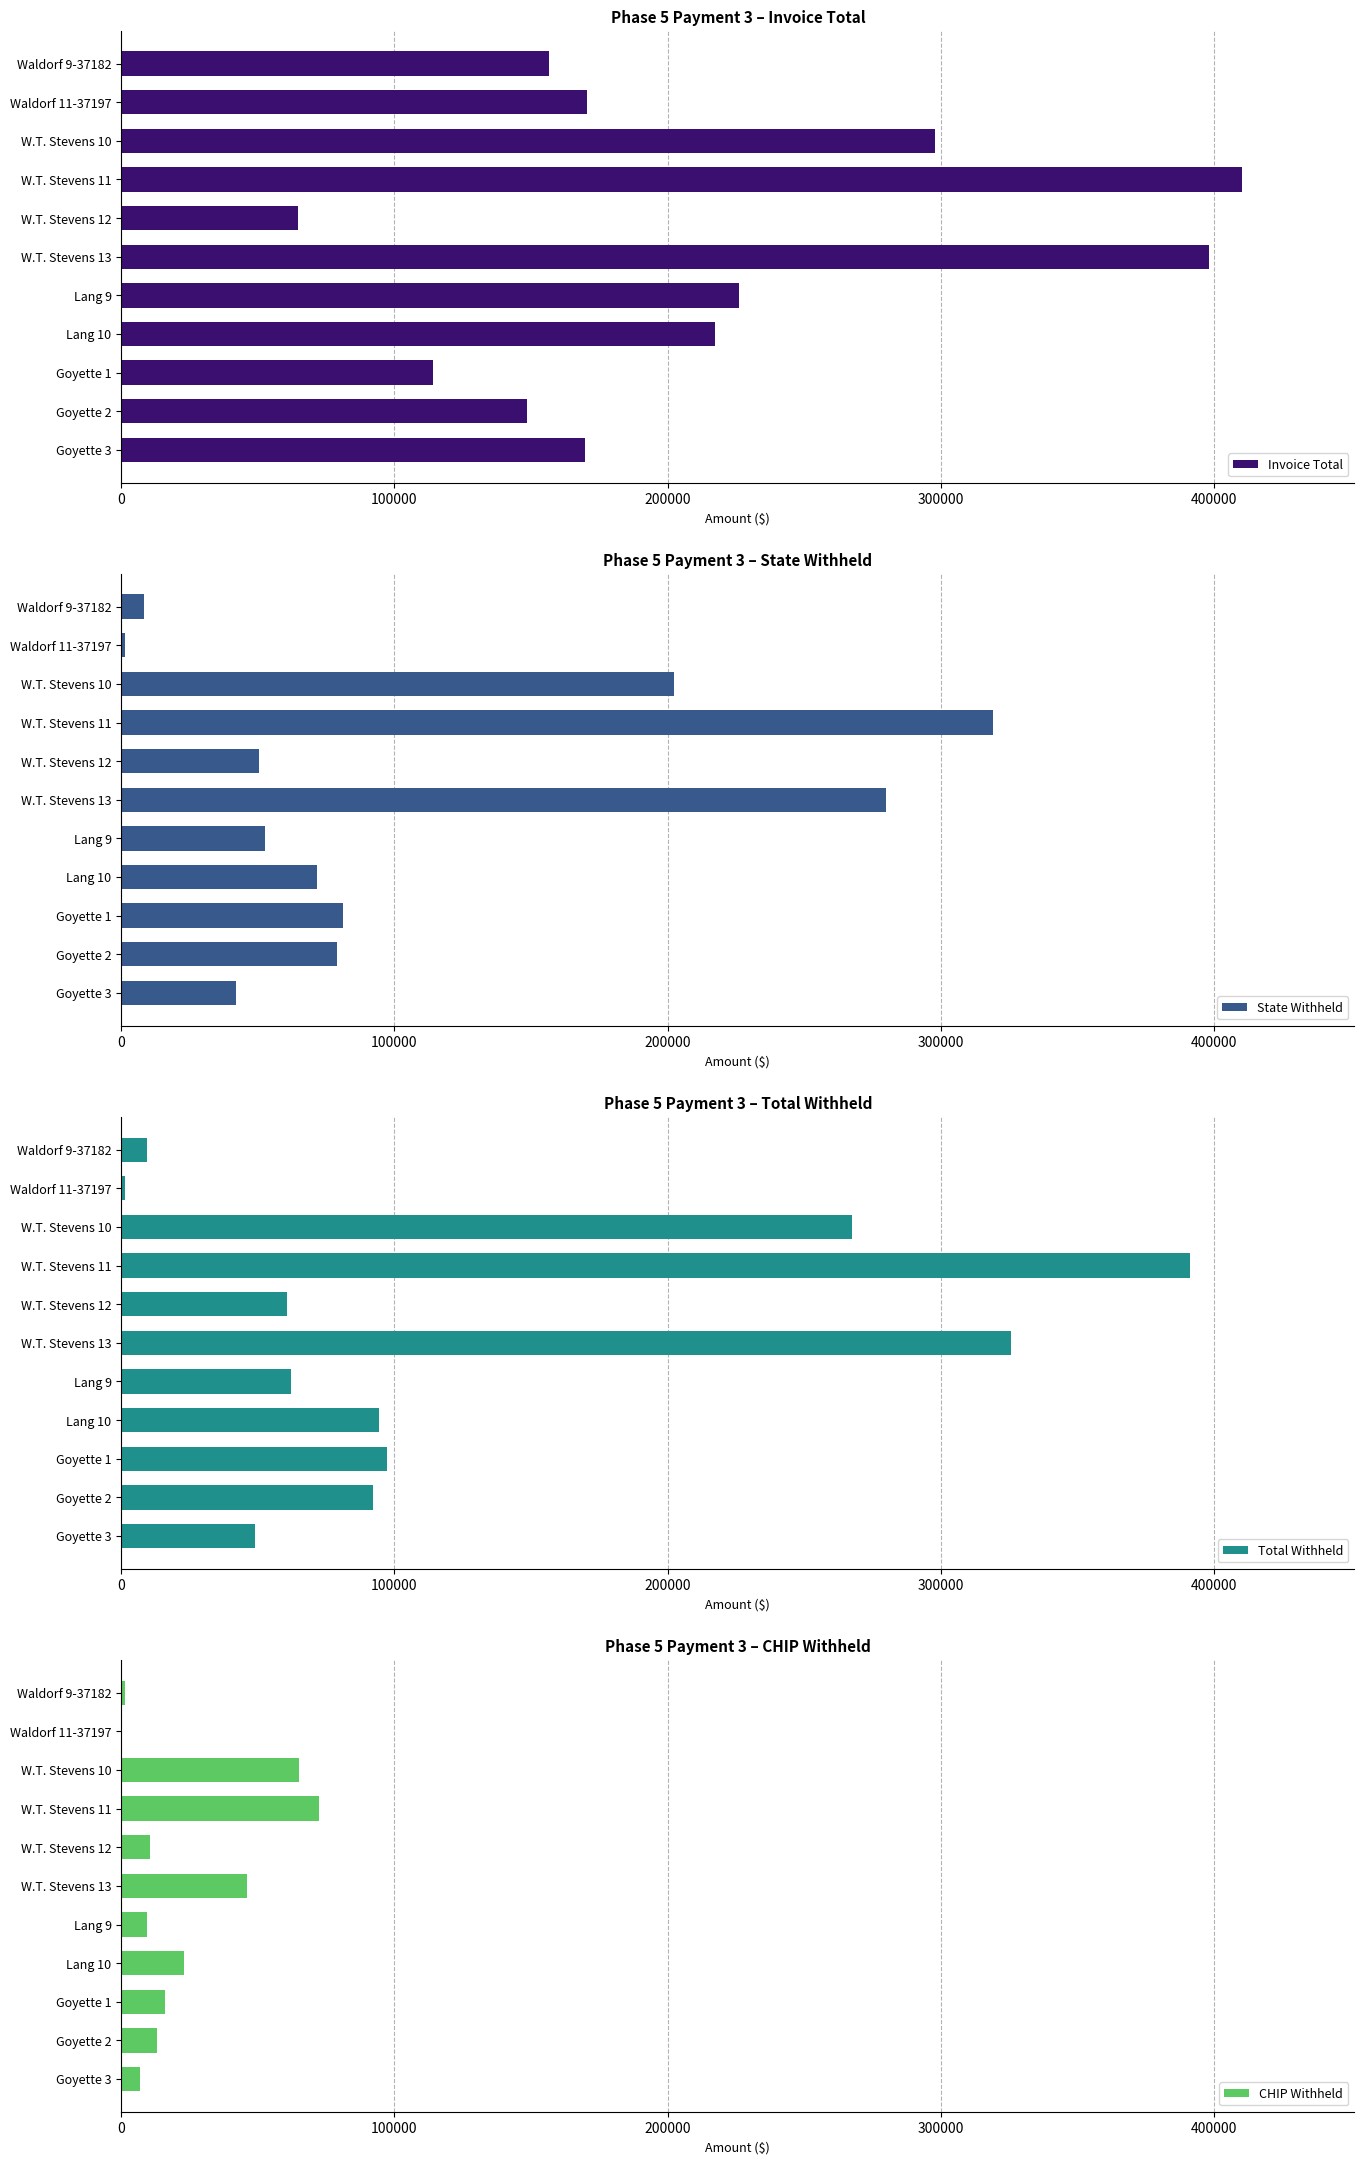

What is the difference between the maximum and minimum values in the Invoice Total series?

345625.0